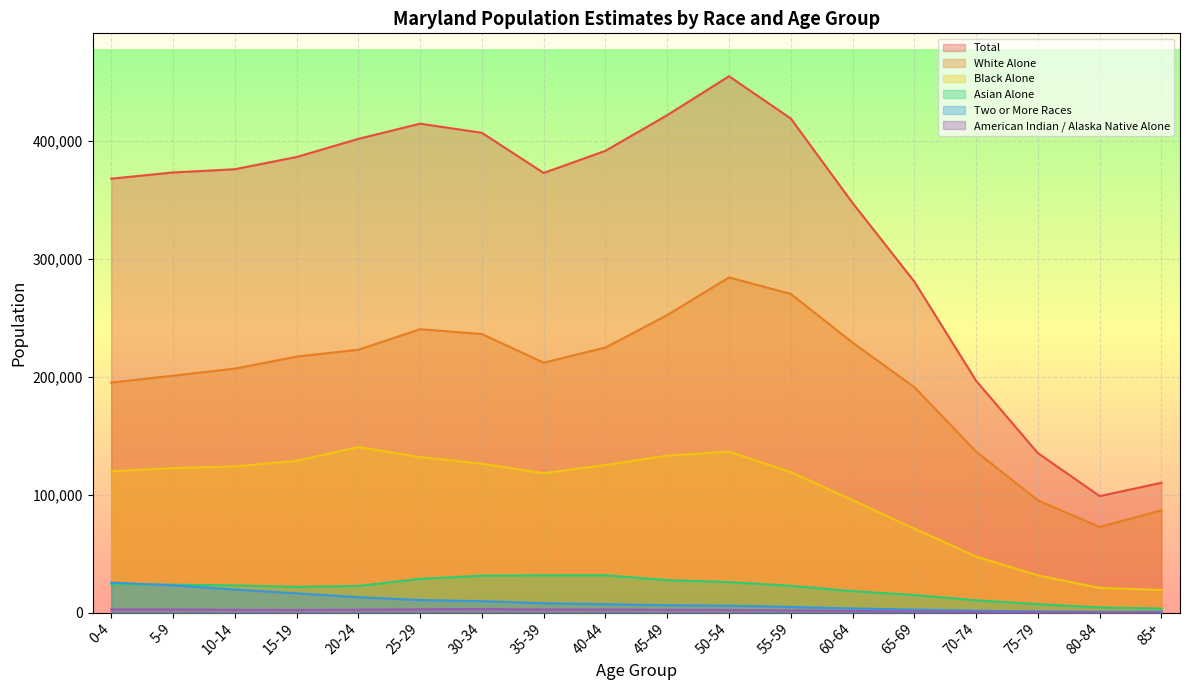

Reading left to right, extract all data points from this chart.

Total: 368244	373513	376278	386631	402023	414921	407208	373118	391913	422161	455196	419327	347660	280884	196710	135283	98839	110155
White Alone: 195212	201014	207013	217224	223059	240480	236387	212075	224917	252456	284445	270441	229118	191307	136571	95170	72662	86771
Black Alone: 119798	122618	124052	128746	140450	131954	126304	118283	125235	133151	136532	119292	95390	71188	47501	31530	20927	19077
Asian Alone: 24228	23645	23028	21819	22565	28544	31318	31629	31655	27528	25846	22694	18166	14832	10373	7113	4349	3345
Two or More Races: 25422	23120	19518	16328	13051	10604	9626	7907	7094	6246	5845	4786	3442	2543	1607	1040	658	696
American Indian / Alaska Native Alone: 2728	2664	2305	2179	2443	2781	2925	2668	2542	2341	2179	1812	1351	897	576	384	214	230